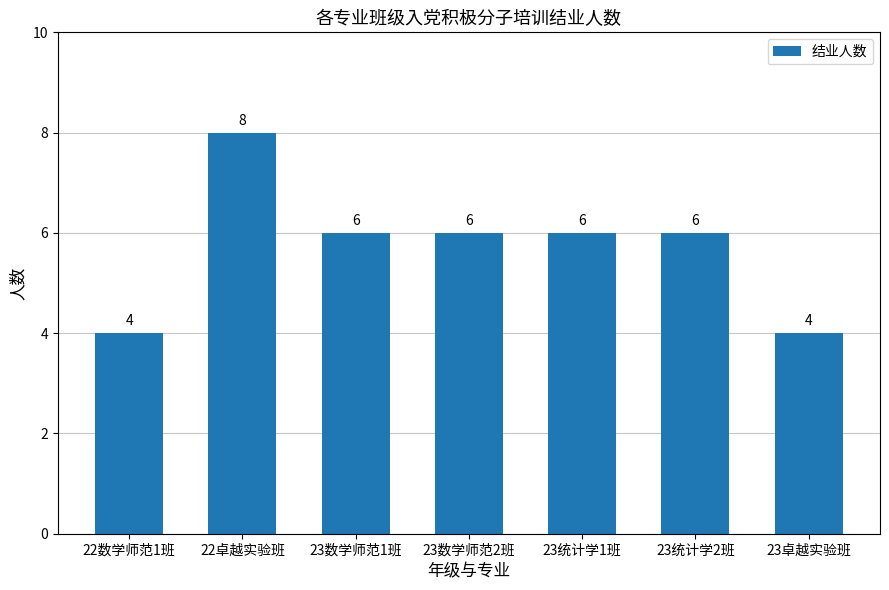

Is it true that the value at 23数学师范2班 is 6?

True